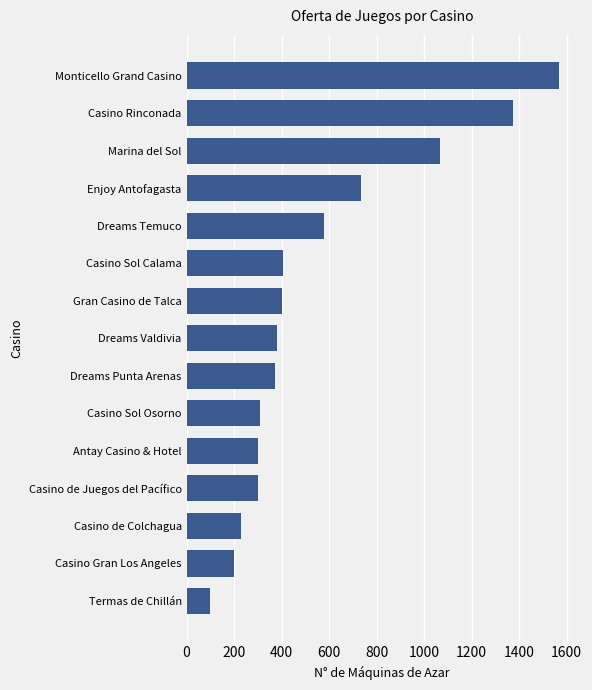

Where is the data nearest to the value 834?

Enjoy Antofagasta